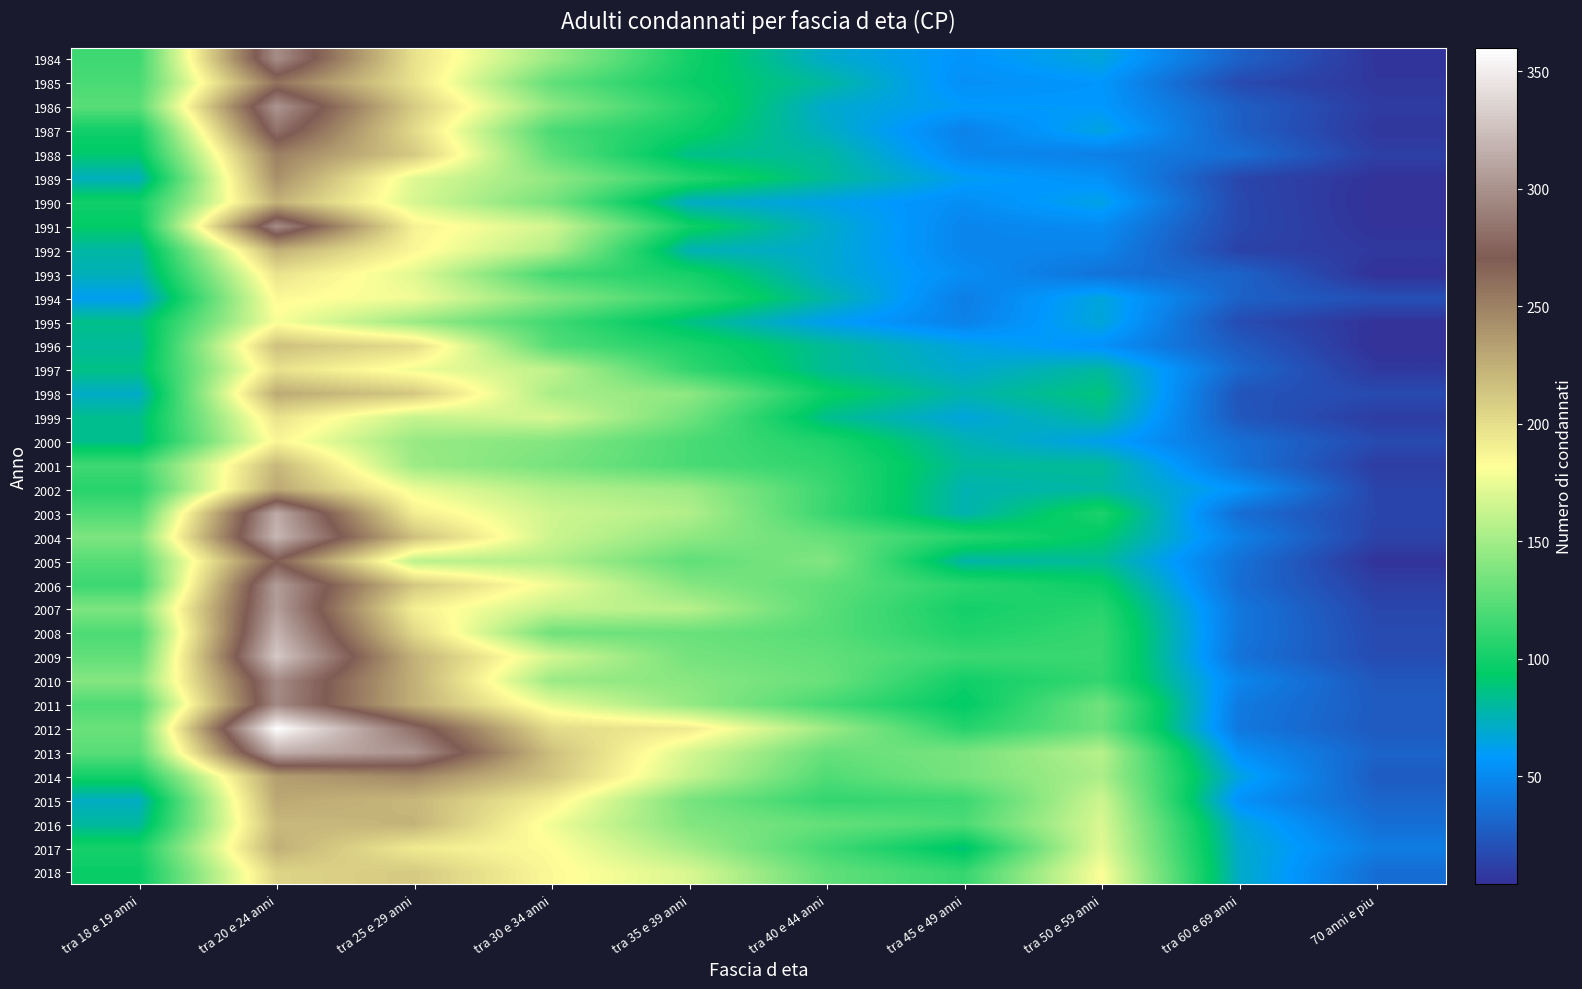

What is the total value across all series at tra 60 e 69 anni?

1289